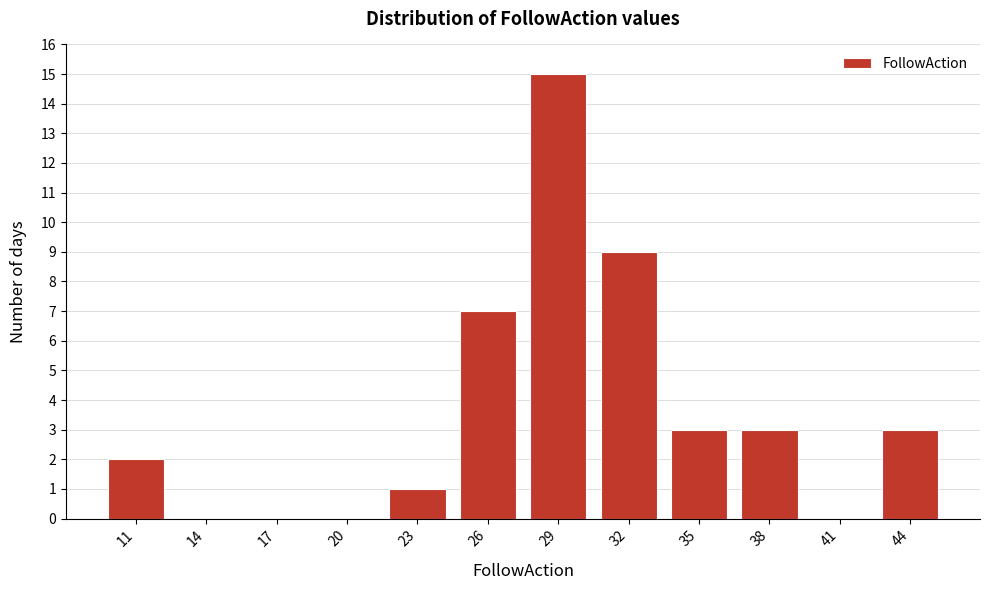

Reading left to right, transcribe all the data shown in this chart.

11=2	14=0	17=0	20=0	23=1	26=7	29=15	32=9	35=3	38=3	41=0	44=3